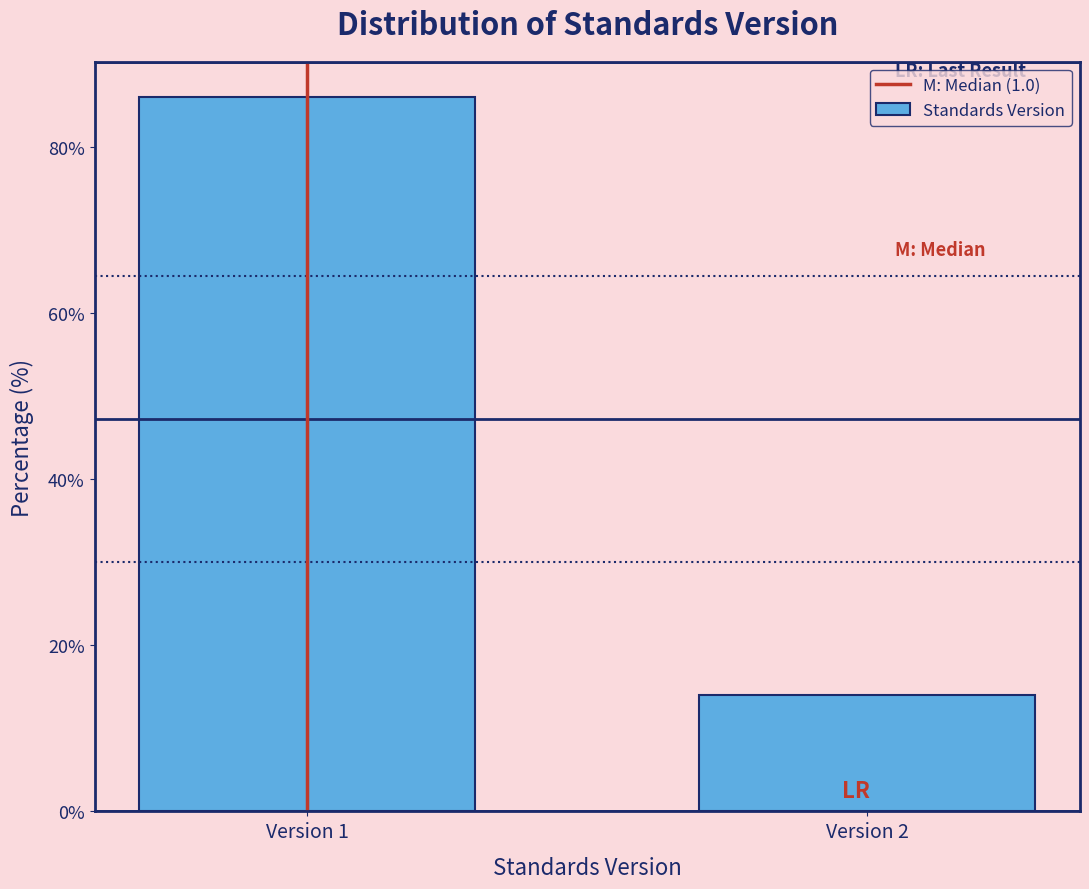

Reading left to right, transcribe all the data shown in this chart.

Version 1=86.0	Version 2=14.0